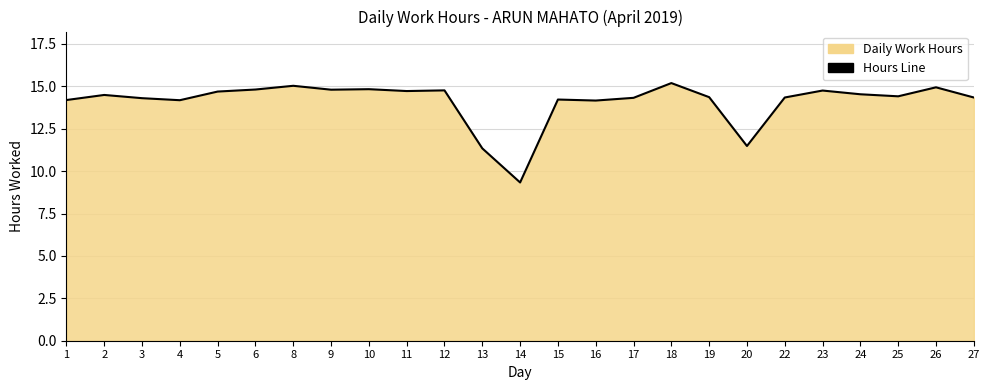

How many lines are shown in the chart?

1